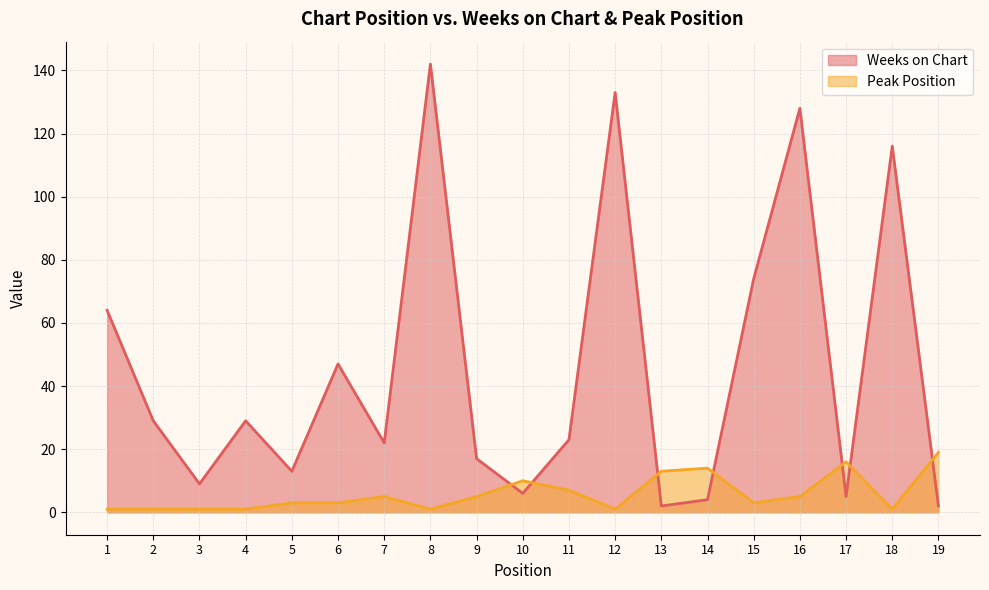

Which series has the largest range (max minus min)?

Weeks on Chart